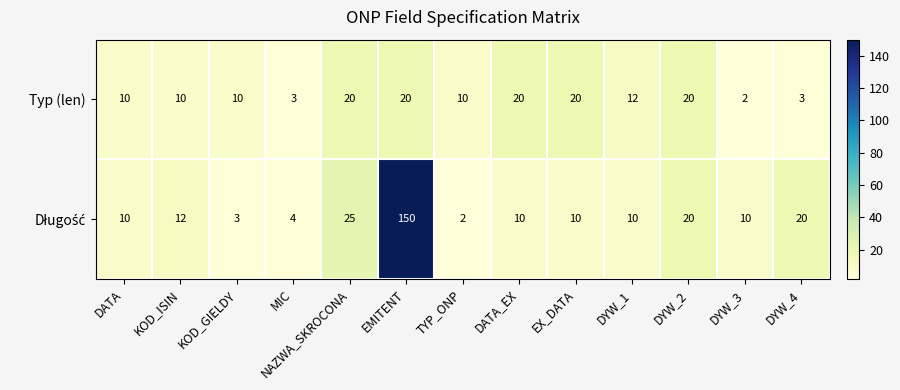

Count the Typ (len) values in the range 10 to 20.

10